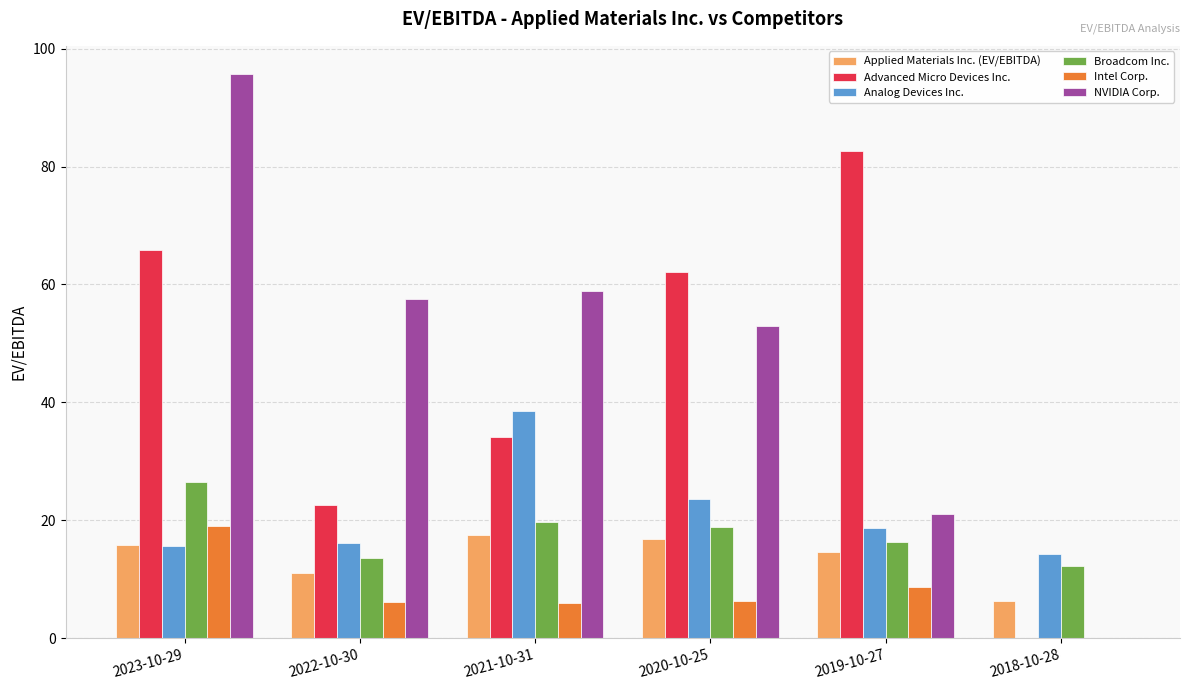

What is the maximum value for Intel Corp.?

19.0